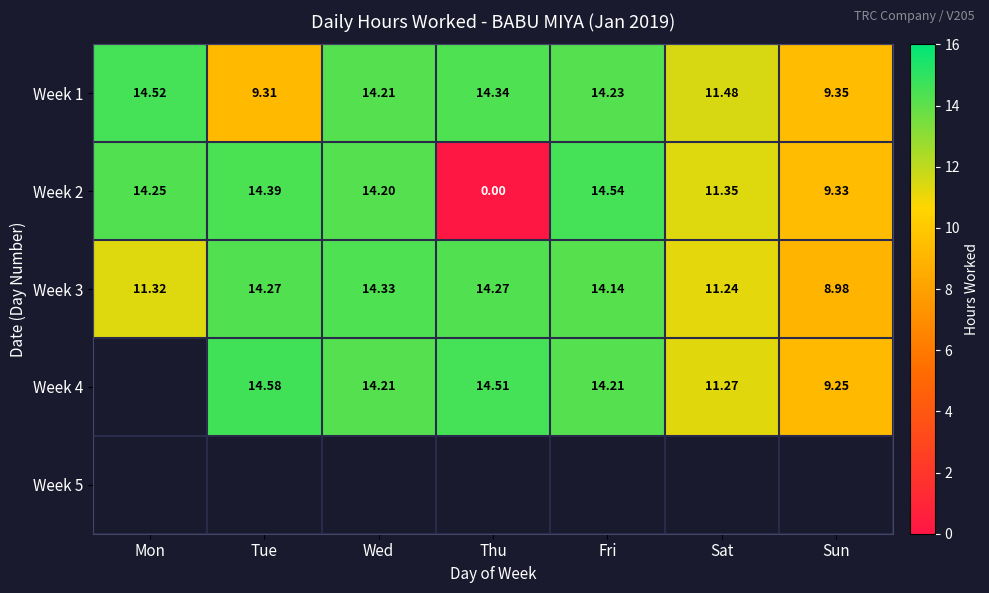

Where is Week 1 nearest to the value 11?

Sat